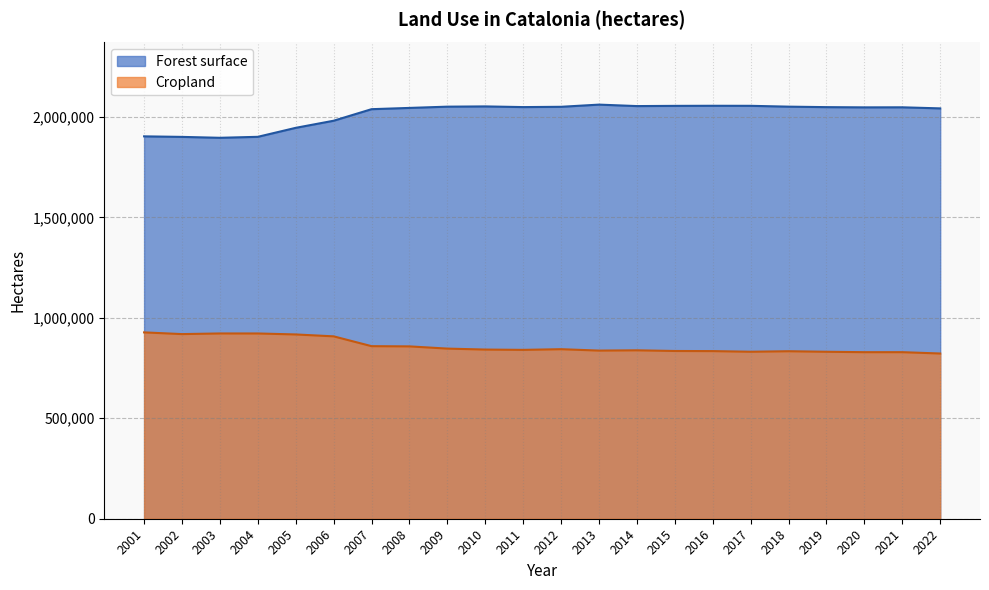

Does the chart have visible grid lines?

Yes